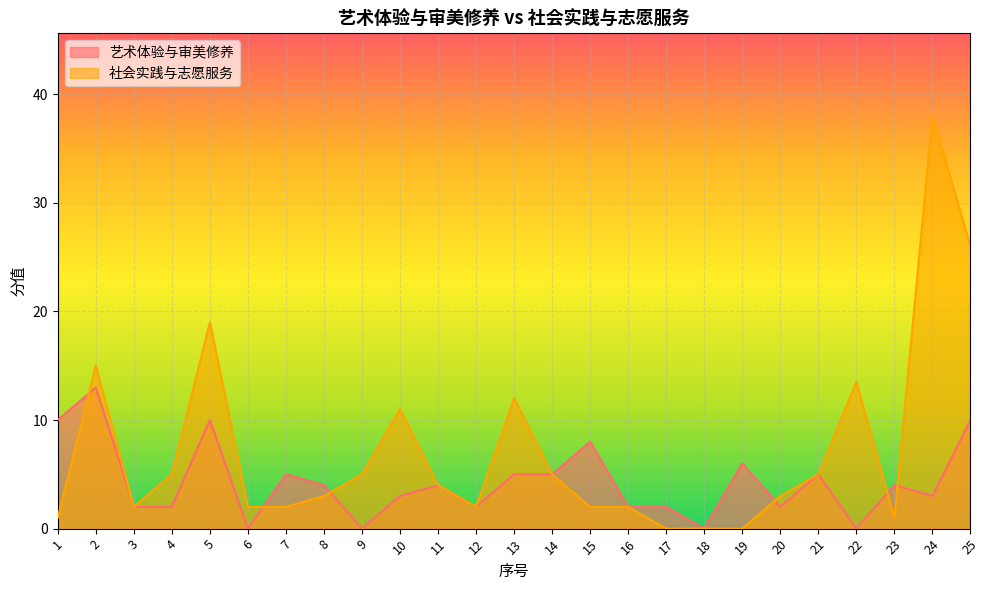

Is it true that 艺术体验与审美修养 equals 19.7 at 2?

False